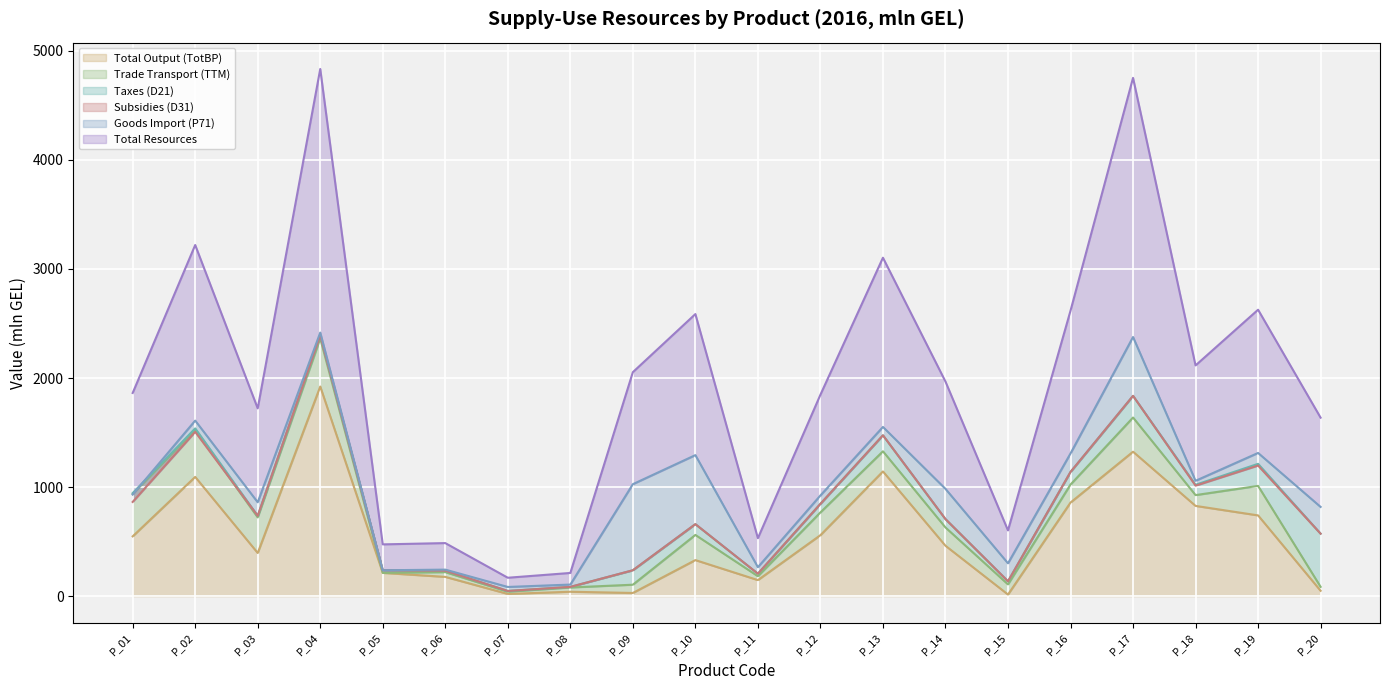

Read the Total Output (TotBP) value at P_06.

176.9